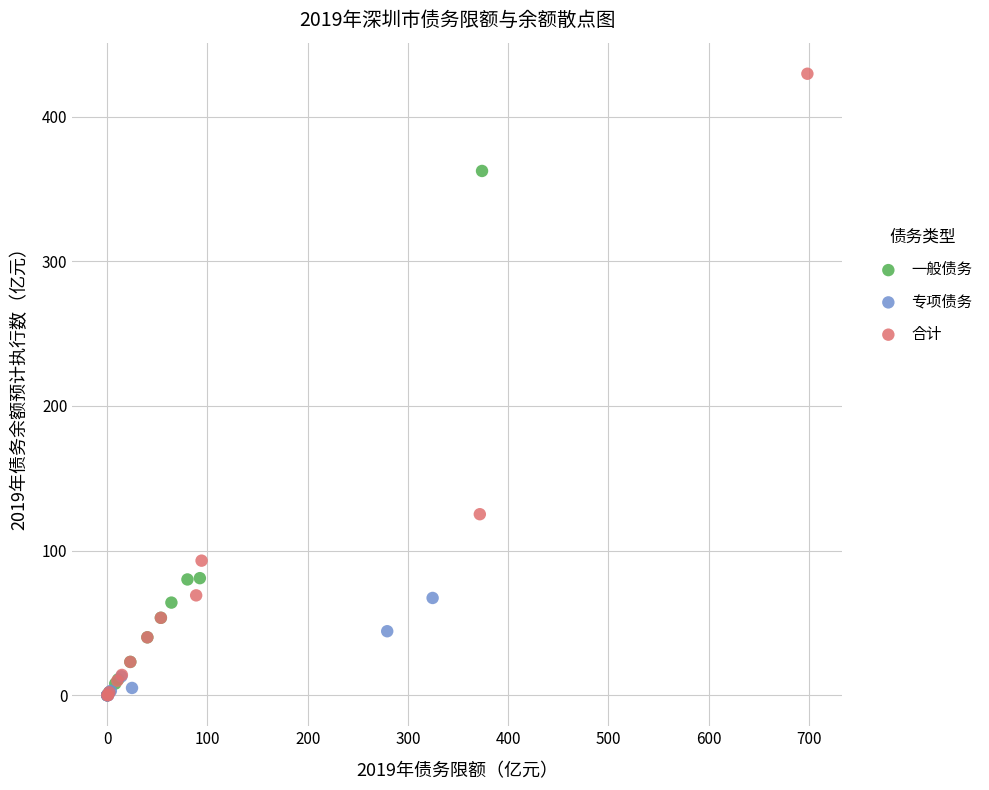

What are all the series names shown in the legend?

一般债务, 专项债务, 合计